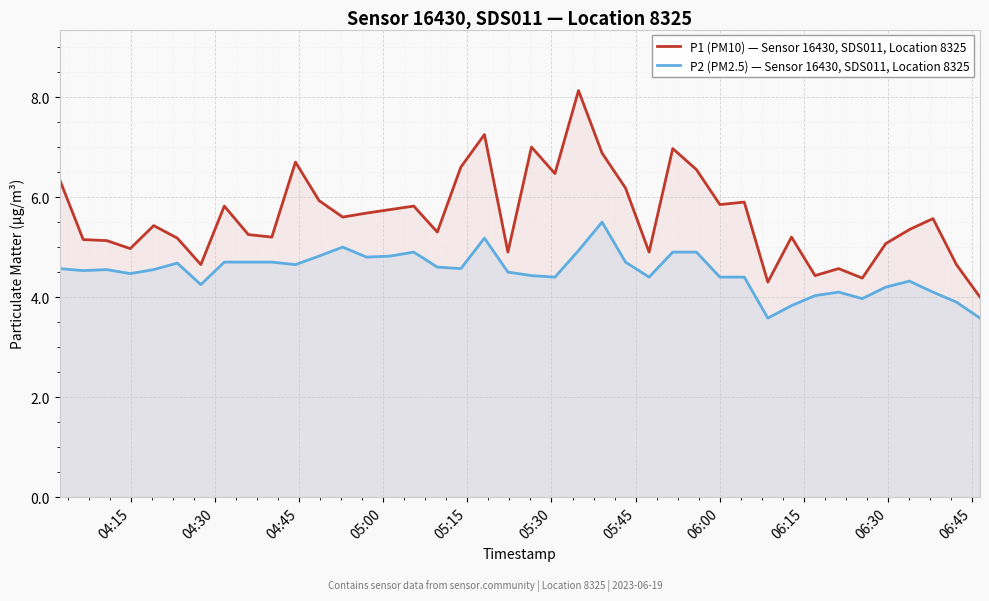

Reading left to right, what are all the values shown in this chart?

P1 (PM10) — Sensor 16430, SDS011, Location 8325: 6.3	5.2	5.1	5.0	5.4	5.2	4.7	5.8	5.2	5.2	6.7	5.9	5.6	5.7	5.8	5.8	5.3	6.6	7.2	4.9	7.0	6.5	8.1	6.9	6.2	4.9	7.0	6.5	5.8	5.9	4.3	5.2	4.4	4.6	4.4	5.1	5.3	5.6	4.7	4.0
P2 (PM2.5) — Sensor 16430, SDS011, Location 8325: 4.6	4.5	4.5	4.5	4.5	4.7	4.2	4.7	4.7	4.7	4.7	4.8	5.0	4.8	4.8	4.9	4.6	4.6	5.2	4.5	4.4	4.4	4.9	5.5	4.7	4.4	4.9	4.9	4.4	4.4	3.6	3.8	4.0	4.1	4.0	4.2	4.3	4.1	3.9	3.6